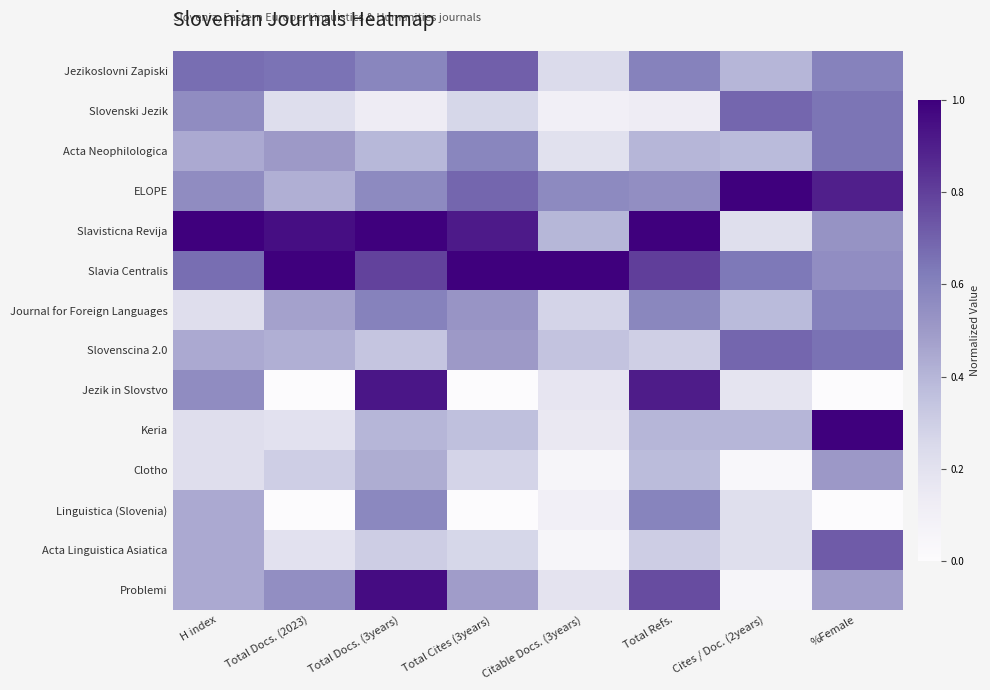

Reading left to right, list all the values displayed in this chart.

Jezikoslovni Zapiski: H index=0.7	Total Docs. (2023)=0.7	Total Docs. (3years)=0.6	Total Cites (3years)=0.7	Citable Docs. (3years)=0.2	Total Refs.=0.6	Cites / Doc. (2years)=0.4	%Female=0.6
Slovenski Jezik: H index=0.6	Total Docs. (2023)=0.2	Total Docs. (3years)=0.1	Total Cites (3years)=0.3	Citable Docs. (3years)=0.1	Total Refs.=0.1	Cites / Doc. (2years)=0.7	%Female=0.6
Acta Neophilologica: H index=0.4	Total Docs. (2023)=0.5	Total Docs. (3years)=0.4	Total Cites (3years)=0.6	Citable Docs. (3years)=0.2	Total Refs.=0.4	Cites / Doc. (2years)=0.4	%Female=0.6
ELOPE: H index=0.6	Total Docs. (2023)=0.4	Total Docs. (3years)=0.6	Total Cites (3years)=0.7	Citable Docs. (3years)=0.6	Total Refs.=0.5	Cites / Doc. (2years)=1.0	%Female=0.9
Slavisticna Revija: H index=1.0	Total Docs. (2023)=0.9	Total Docs. (3years)=1.0	Total Cites (3years)=0.9	Citable Docs. (3years)=0.4	Total Refs.=1.0	Cites / Doc. (2years)=0.2	%Female=0.5
Slavia Centralis: H index=0.7	Total Docs. (2023)=1.0	Total Docs. (3years)=0.8	Total Cites (3years)=1.0	Citable Docs. (3years)=1.0	Total Refs.=0.8	Cites / Doc. (2years)=0.6	%Female=0.6
Journal for Foreign Languages: H index=0.2	Total Docs. (2023)=0.5	Total Docs. (3years)=0.6	Total Cites (3years)=0.5	Citable Docs. (3years)=0.3	Total Refs.=0.6	Cites / Doc. (2years)=0.4	%Female=0.6
Slovenscina 2.0: H index=0.4	Total Docs. (2023)=0.4	Total Docs. (3years)=0.3	Total Cites (3years)=0.5	Citable Docs. (3years)=0.3	Total Refs.=0.3	Cites / Doc. (2years)=0.7	%Female=0.7
Jezik in Slovstvo: H index=0.6	Total Docs. (2023)=0.0	Total Docs. (3years)=0.9	Total Cites (3years)=0.0	Citable Docs. (3years)=0.2	Total Refs.=0.9	Cites / Doc. (2years)=0.2	%Female=0.0
Keria: H index=0.2	Total Docs. (2023)=0.2	Total Docs. (3years)=0.4	Total Cites (3years)=0.4	Citable Docs. (3years)=0.2	Total Refs.=0.4	Cites / Doc. (2years)=0.4	%Female=1.0
Clotho: H index=0.2	Total Docs. (2023)=0.3	Total Docs. (3years)=0.4	Total Cites (3years)=0.3	Citable Docs. (3years)=0.1	Total Refs.=0.4	Cites / Doc. (2years)=0.0	%Female=0.5
Linguistica (Slovenia): H index=0.4	Total Docs. (2023)=0.0	Total Docs. (3years)=0.6	Total Cites (3years)=0.0	Citable Docs. (3years)=0.1	Total Refs.=0.6	Cites / Doc. (2years)=0.2	%Female=0.0
Acta Linguistica Asiatica: H index=0.4	Total Docs. (2023)=0.2	Total Docs. (3years)=0.3	Total Cites (3years)=0.3	Citable Docs. (3years)=0.1	Total Refs.=0.3	Cites / Doc. (2years)=0.2	%Female=0.7
Problemi: H index=0.4	Total Docs. (2023)=0.6	Total Docs. (3years)=1.0	Total Cites (3years)=0.5	Citable Docs. (3years)=0.2	Total Refs.=0.8	Cites / Doc. (2years)=0.1	%Female=0.5